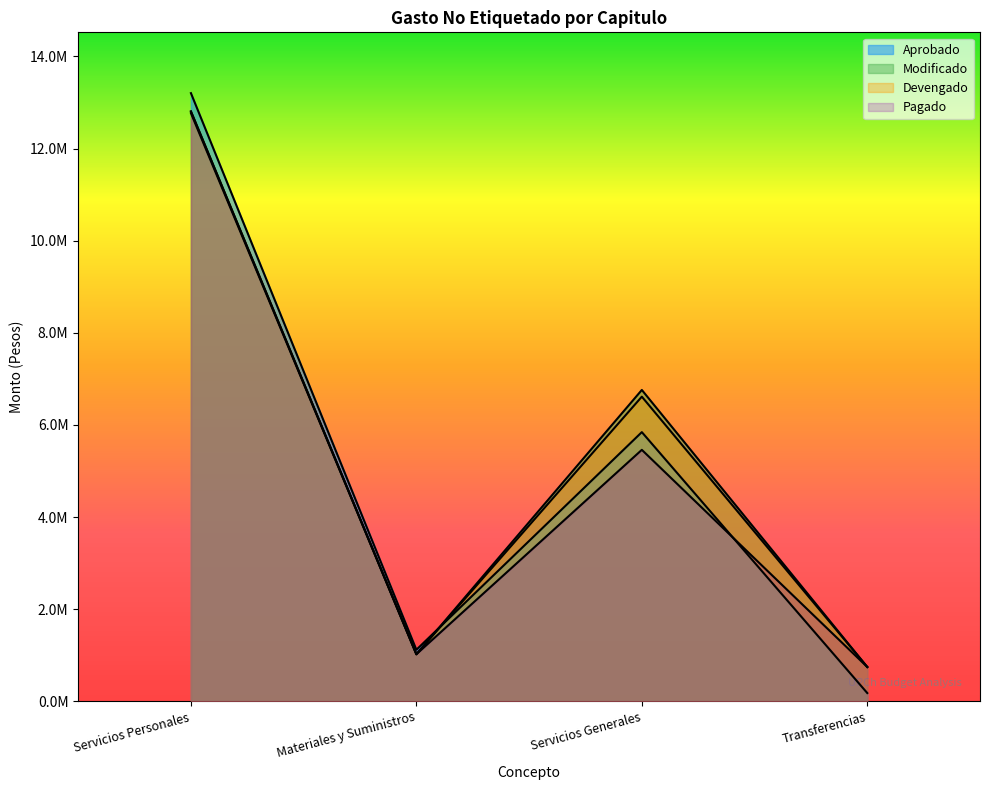

True or false: Pagado has a value of 467870 at Materiales y Suministros.

False